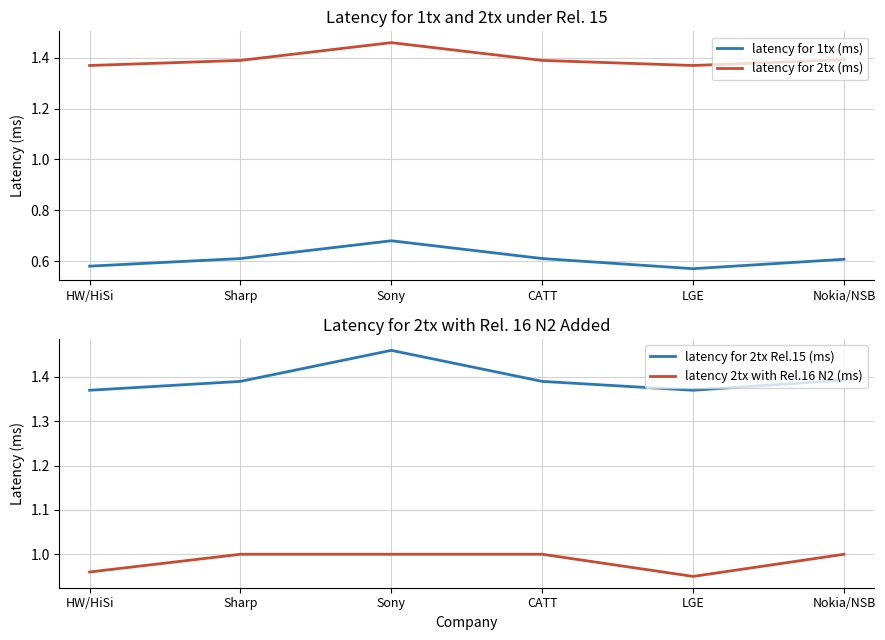

True or false: latency for 2tx (ms) and latency for 1tx (ms) intersect in this chart.

False